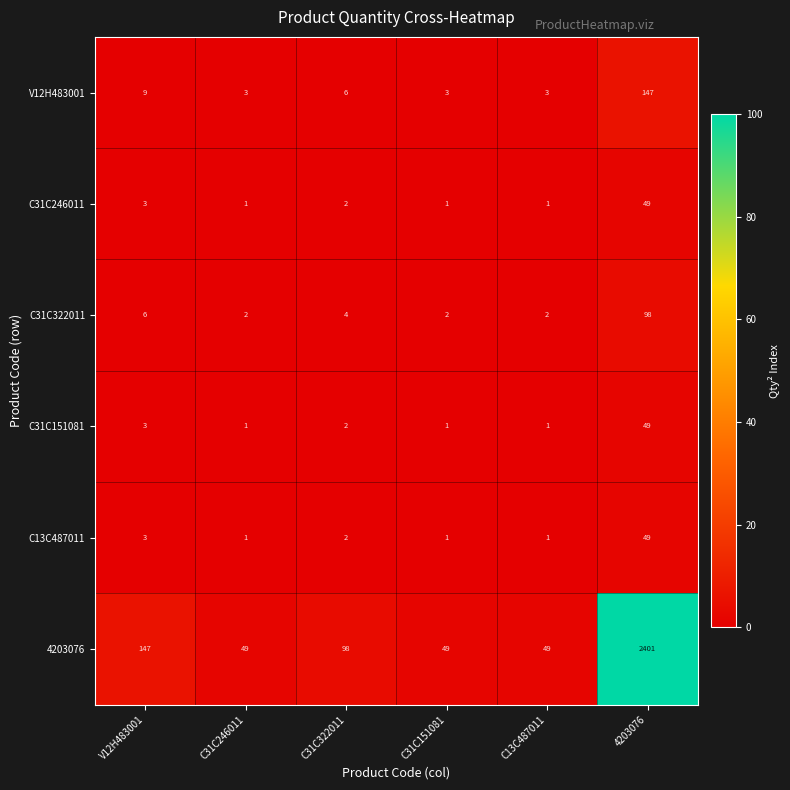

Is it true that 4203076 equals 69 at C31C246011?

False